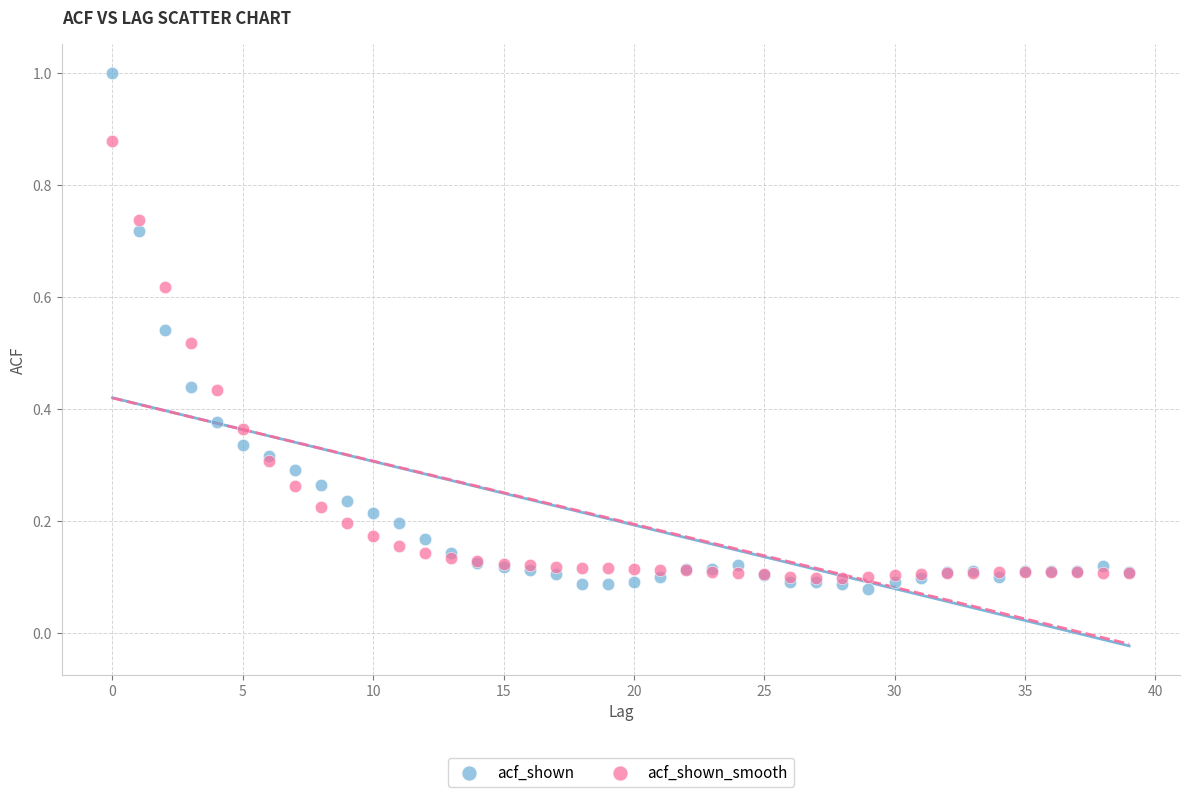

What are all the series names shown in the legend?

acf_shown, acf_shown_smooth